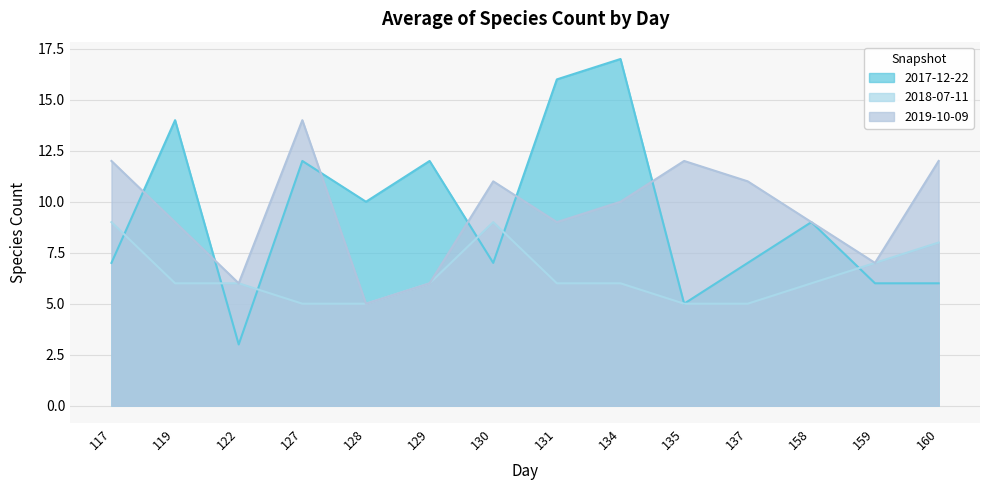

What is the greatest value displayed?

17